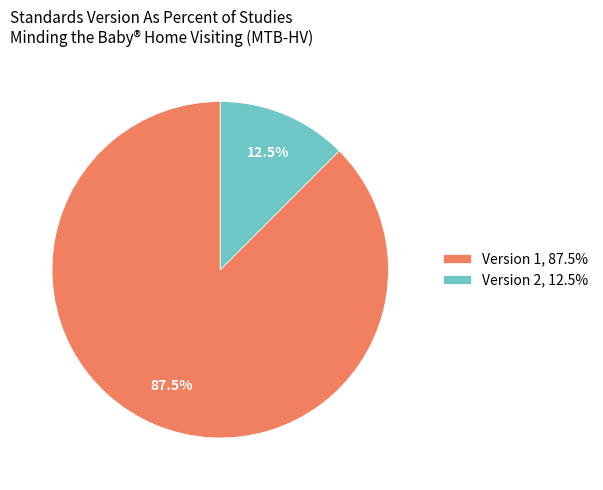

Rank the categories by value from highest to lowest.

Version 1, 87.5%, Version 2, 12.5%